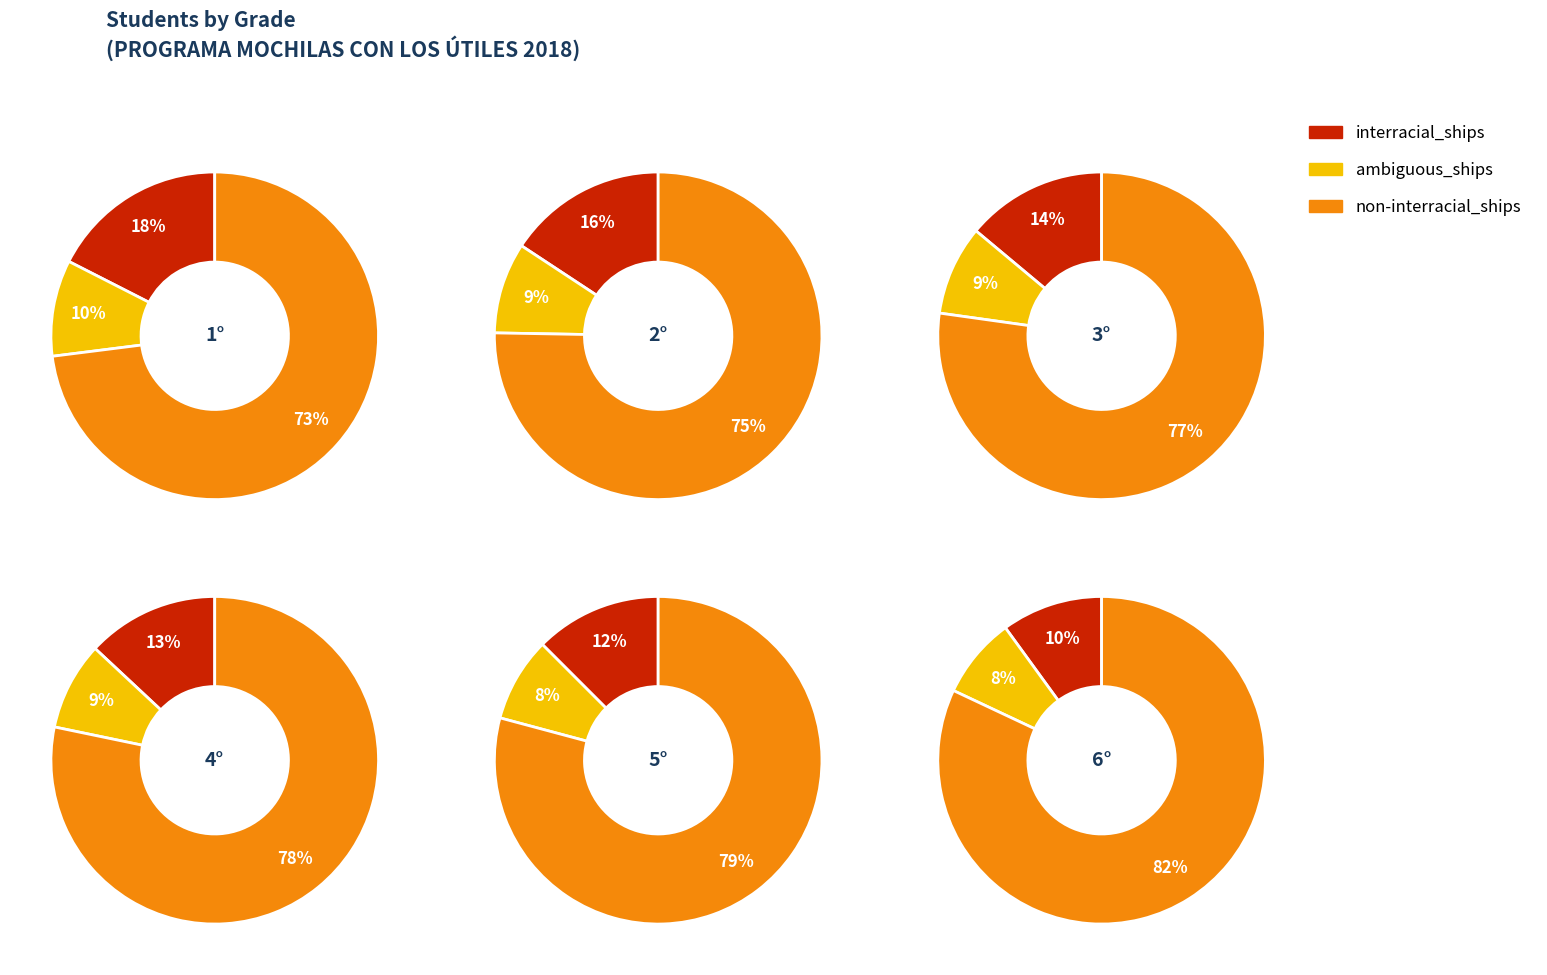

Which series changed the most between 1° and 6°?

non-interracial_ships